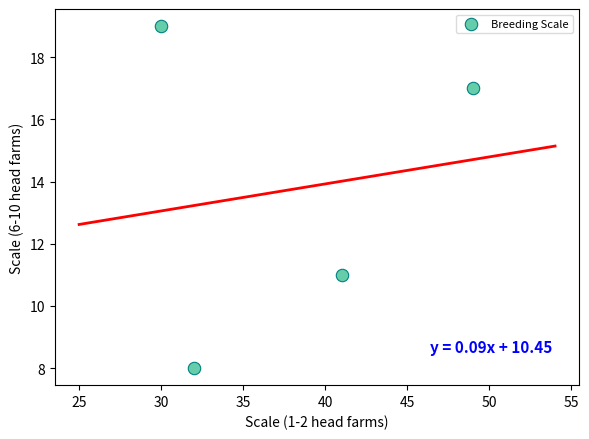

What Y value in the scatter plot is closest to 13?

11